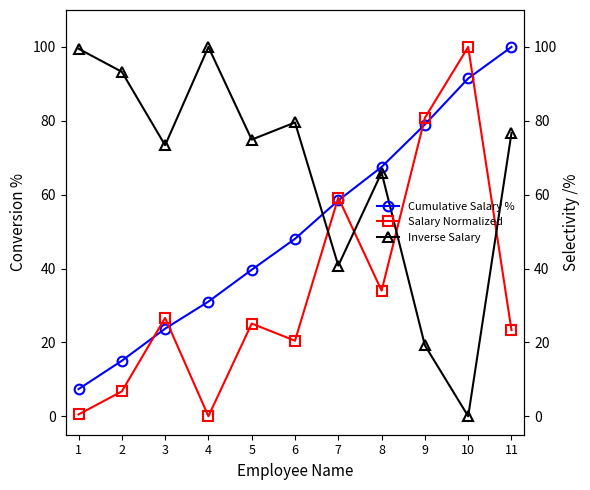

What is the difference between the Inverse Salary values at 9 and 11?

57.5